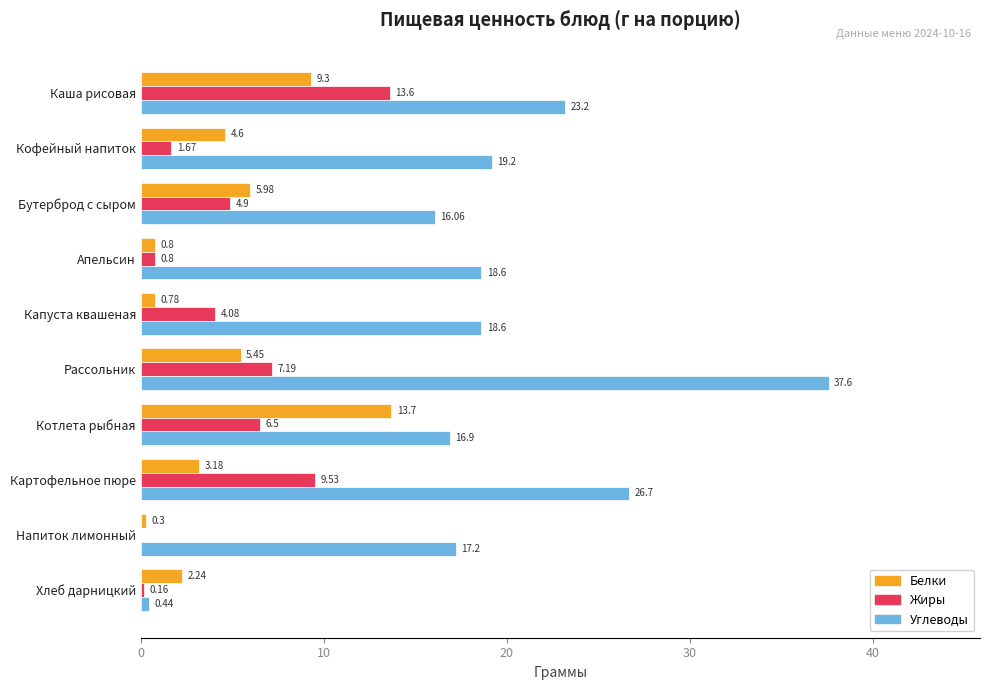

At which category is the sum across all series the highest?

Рассольник